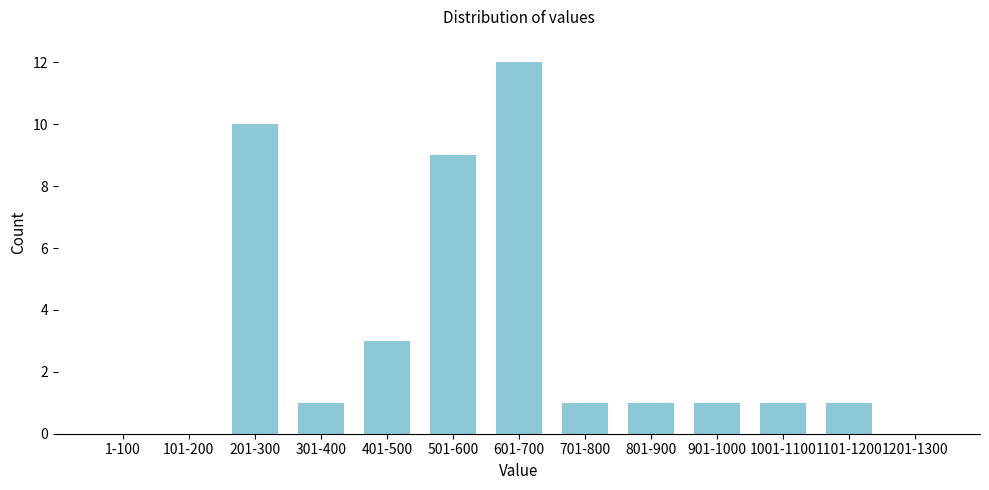

Reading left to right, list all the values displayed in this chart.

1-100=0	101-200=0	201-300=10	301-400=1	401-500=3	501-600=9	601-700=12	701-800=1	801-900=1	901-1000=1	1001-1100=1	1101-1200=1	1201-1300=0